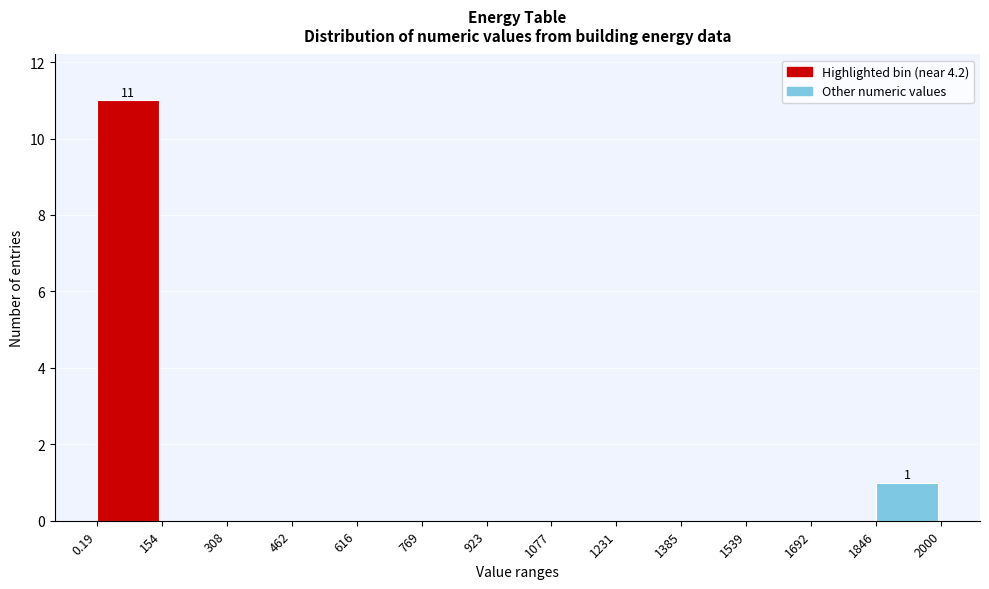

Over which range of the x-axis is the bar tallest?

0.19 to 154